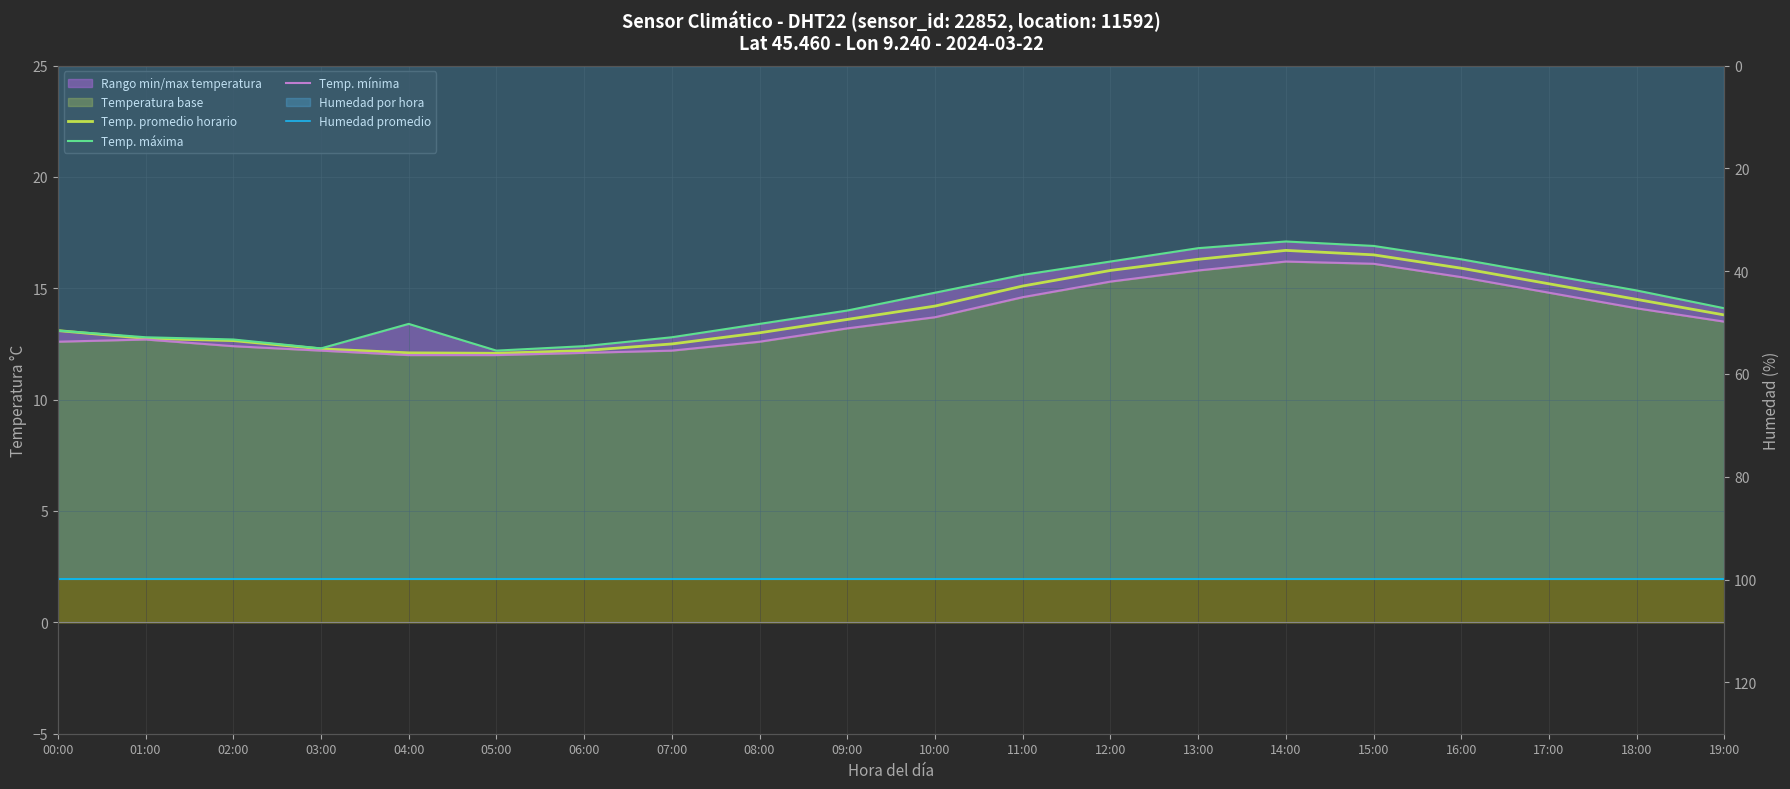

True or false: Humedad promedio and Temp. mínima cross at least once.

False